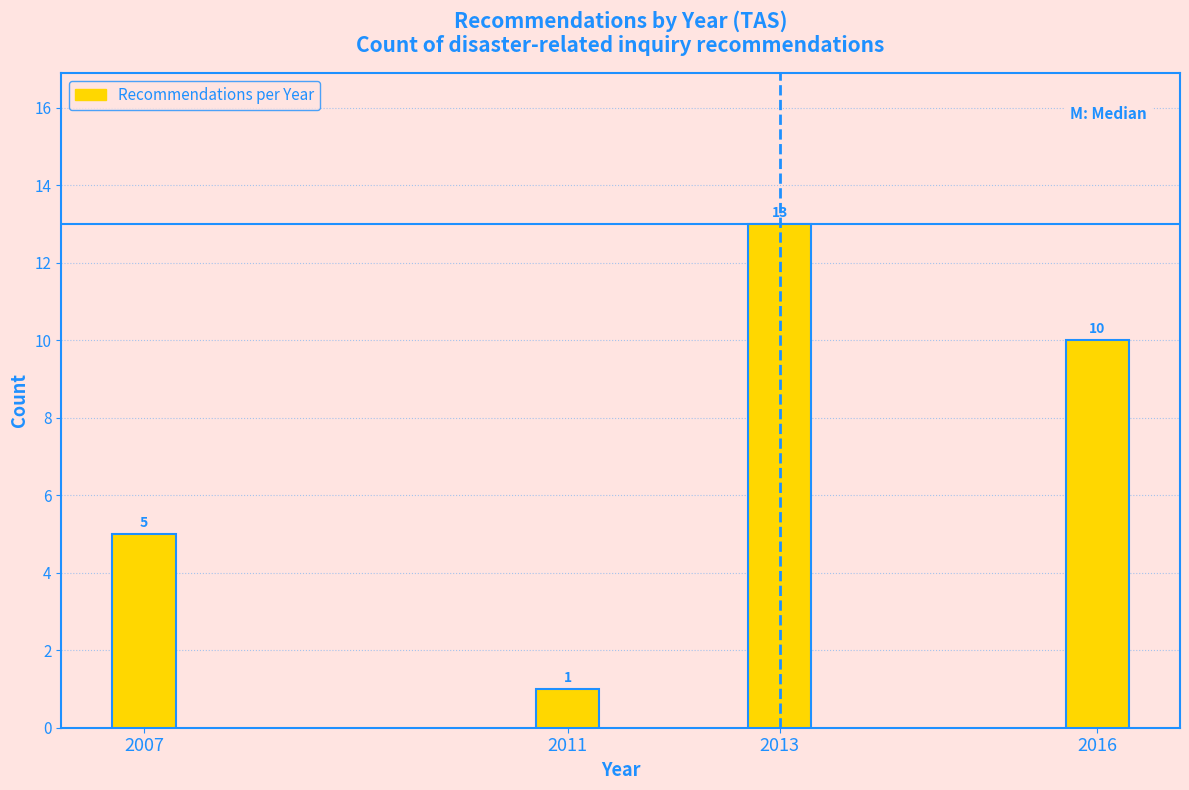

Reading left to right, list all the values displayed in this chart.

5	1	13	10